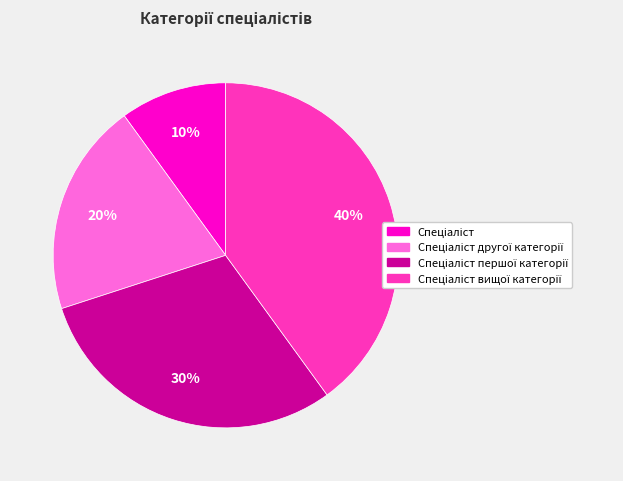

To the nearest percent, what is the difference between the largest and smallest slice percentages?

30%